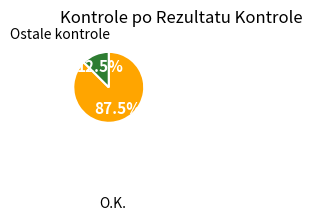

Does any single category account for the majority?

Yes